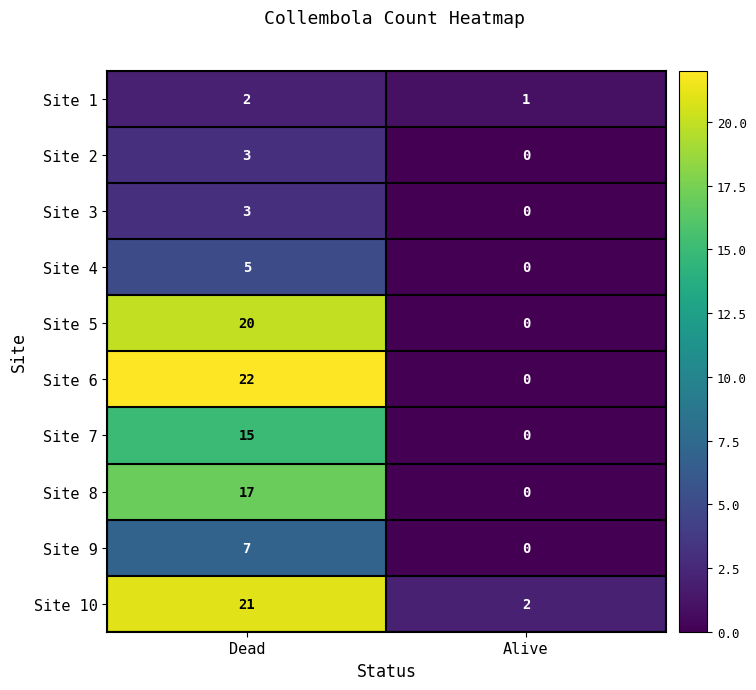

Which series has the largest total across all categories?

Site 10